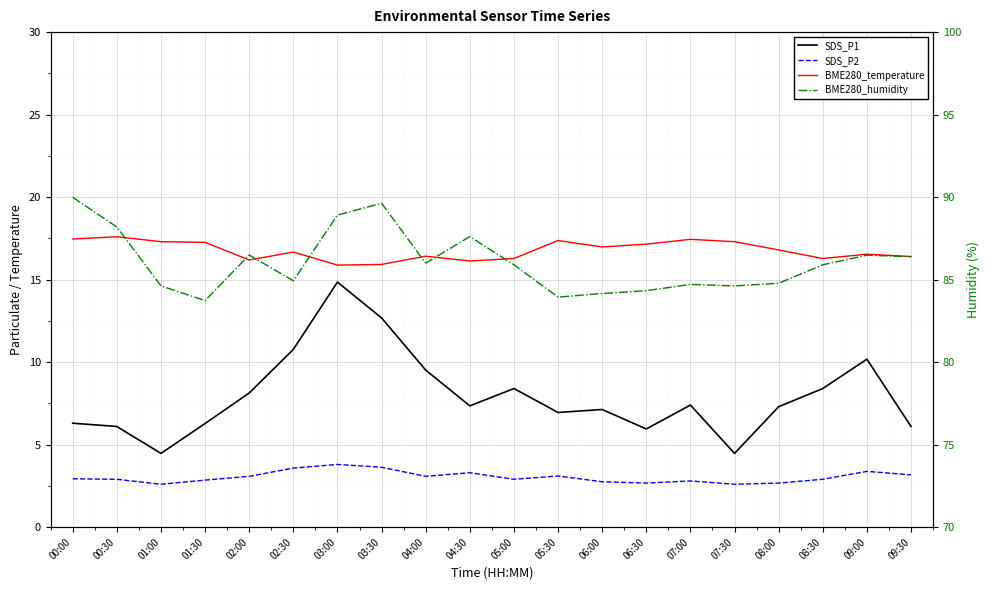

What is the label of the 18th point from the right?

01:00